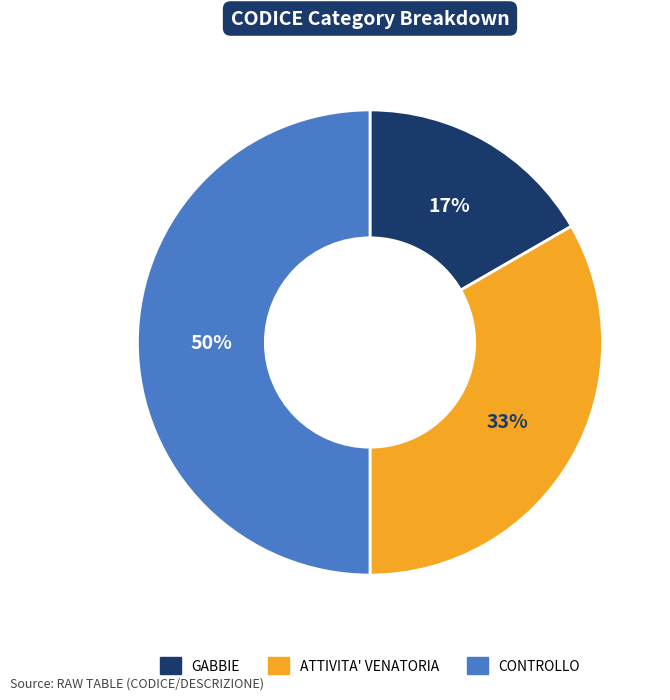

What is the ratio of the value at GABBIE to the value at ATTIVITA' VENATORIA?

0.5